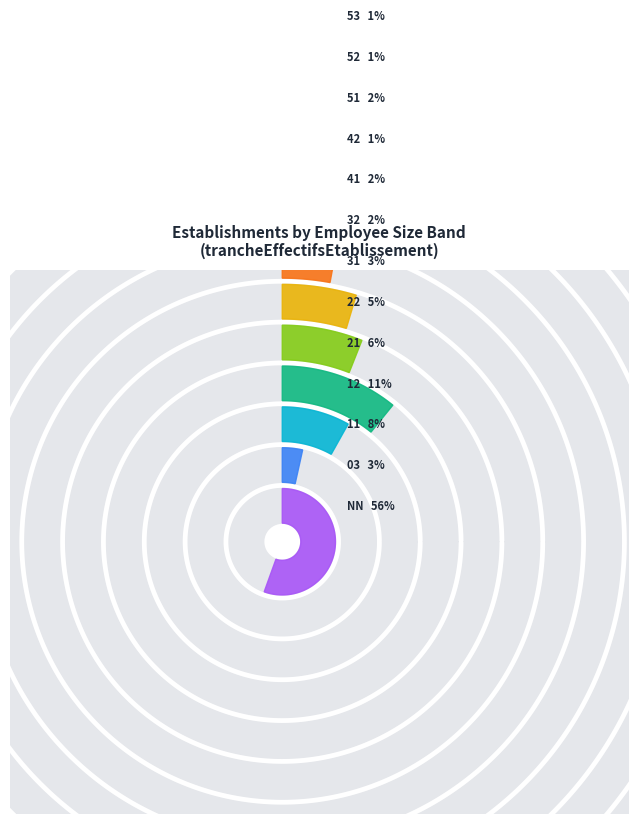

What is the ratio of the value at 51 to the value at 42?

1.5